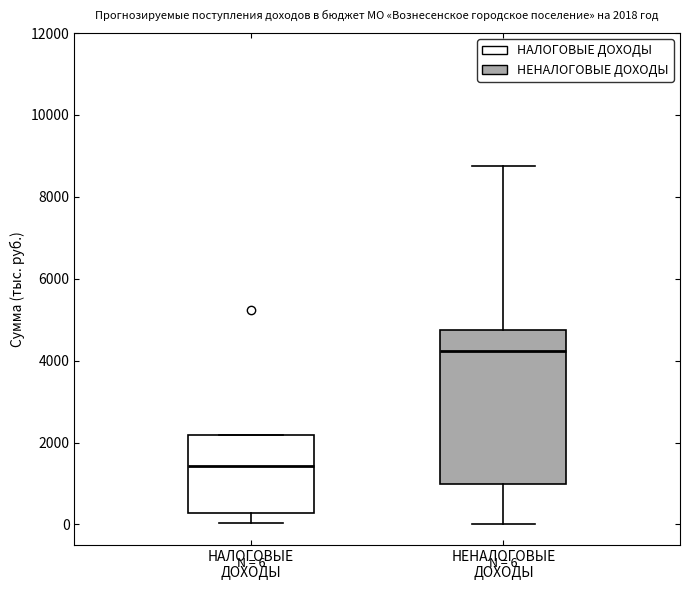

Which box has the highest median line?

НЕНАЛОГОВЫЕ ДОХОДЫ